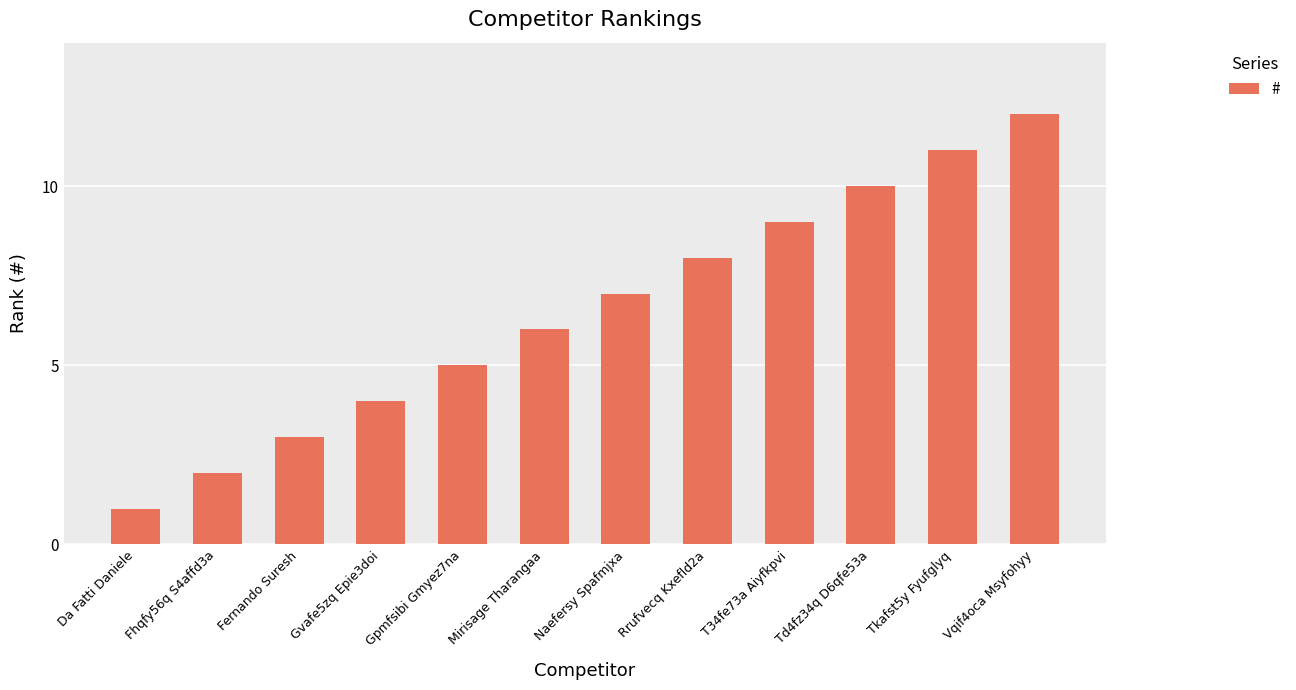

What is the difference between the maximum and minimum values?

11